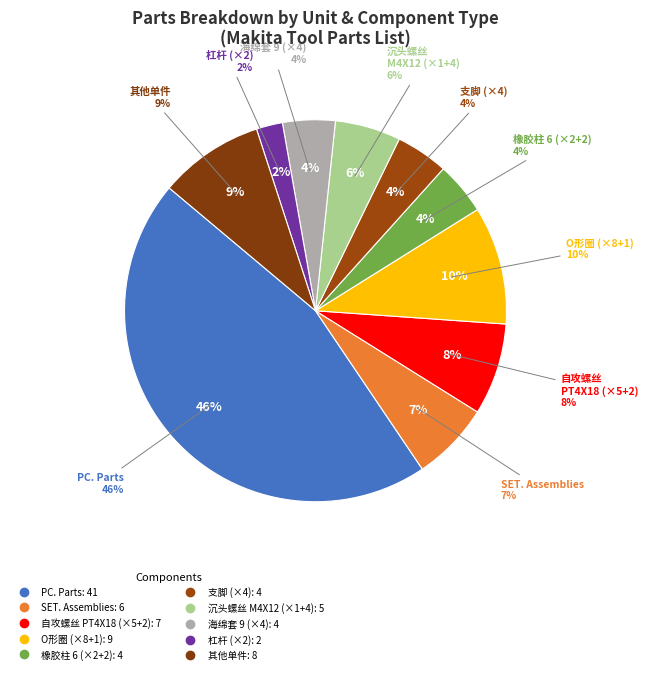

How many segments does this pie chart have?

10